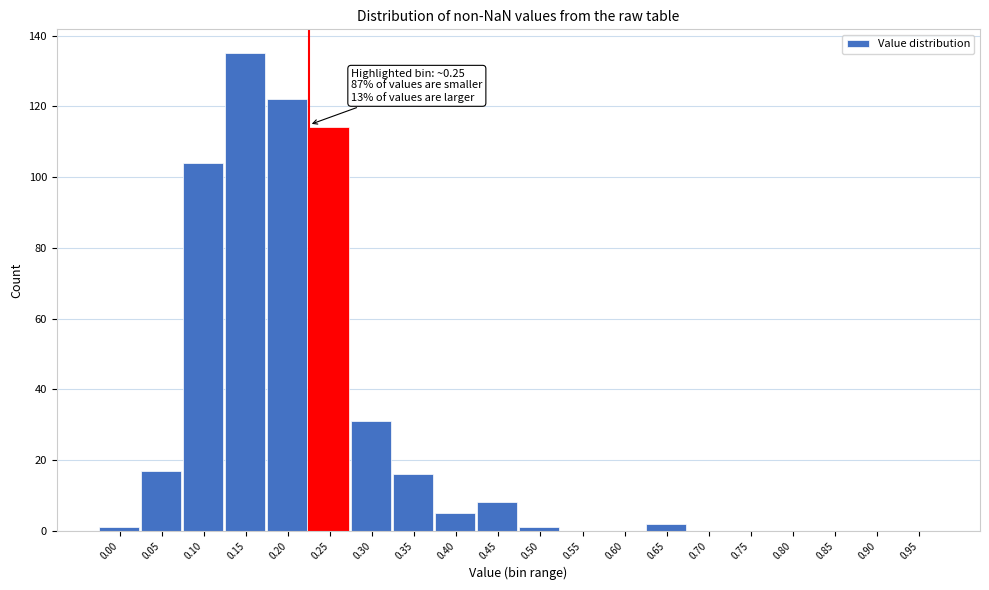

Reading left to right, what are all the values shown in this chart?

0.00=1	0.05=17	0.10=104	0.15=135	0.20=122	0.25=114	0.30=31	0.35=16	0.40=5	0.45=8	0.50=1	0.55=0	0.60=0	0.65=2	0.70=0	0.75=0	0.80=0	0.85=0	0.90=0	0.95=0